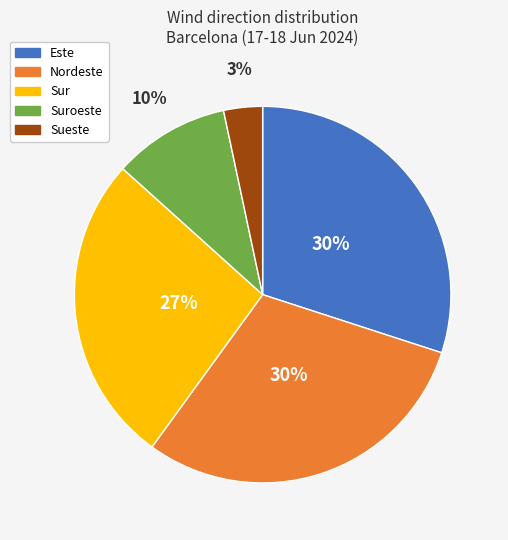

To the nearest percent, what is the average slice percentage?

20%